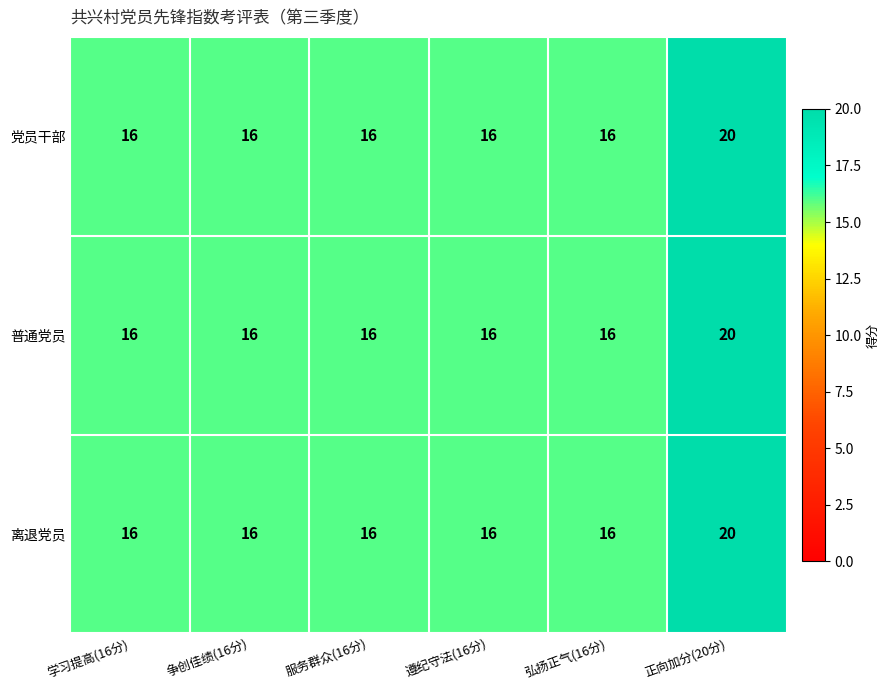

The 党员干部 series shows 8 at 学习提高(16分). True or false?

False